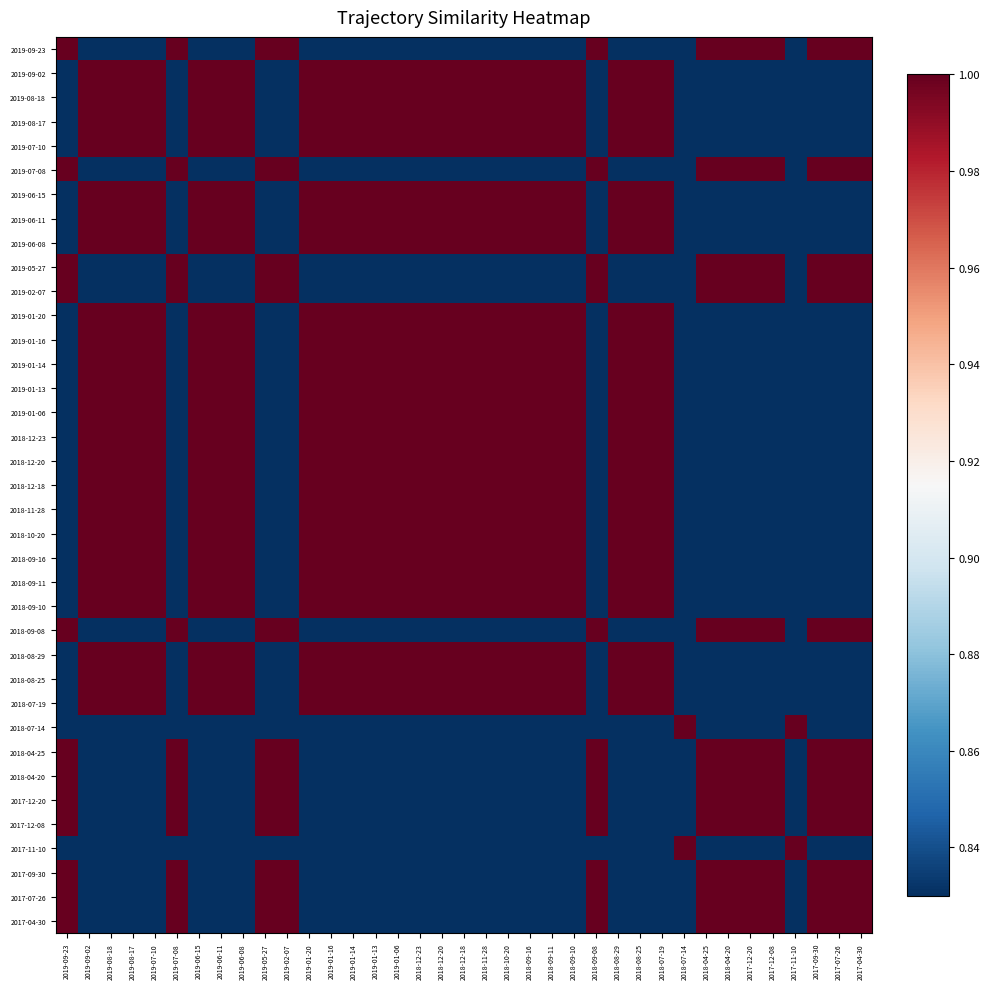

How many data points does each series have?

37